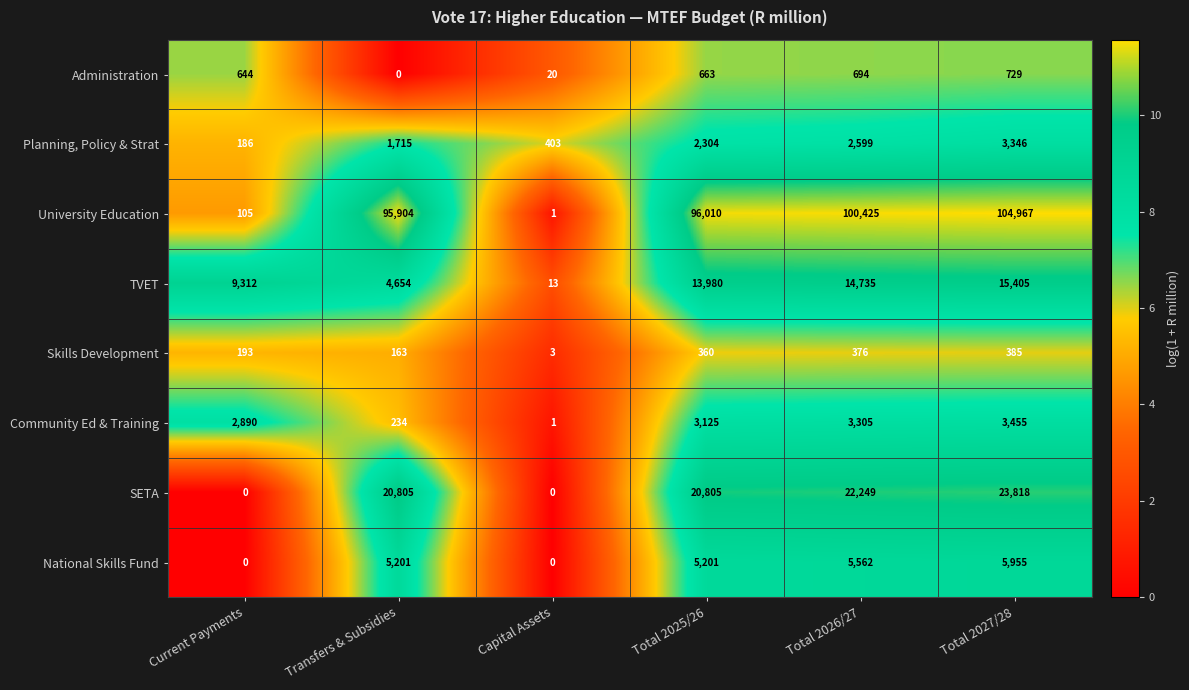

Read the Administration value at Total 2027/28, to the nearest 100.

700